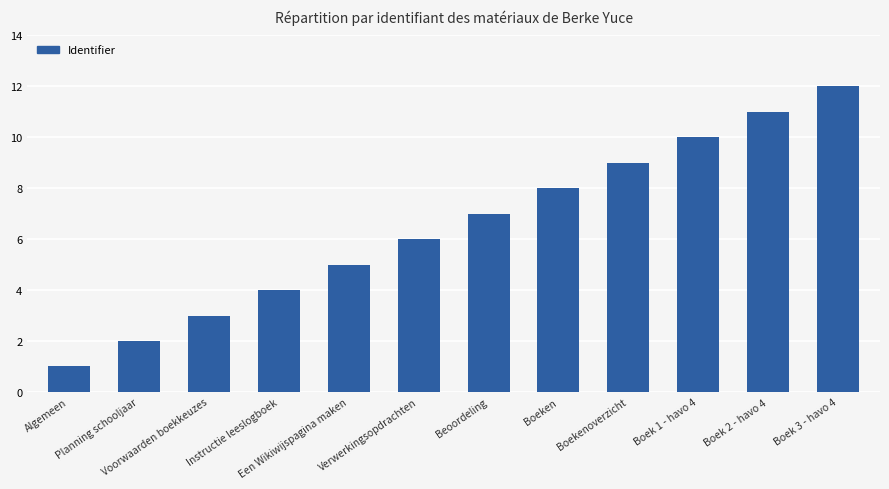

True or false: the data shows 18 at Boek 3 - havo 4.

False